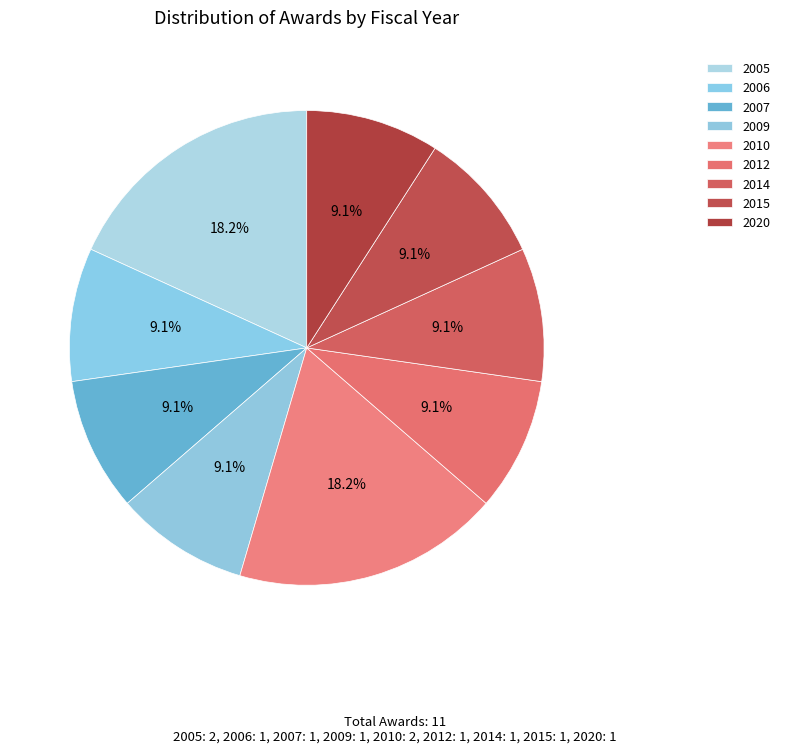

Count the number of slices in the pie.

9